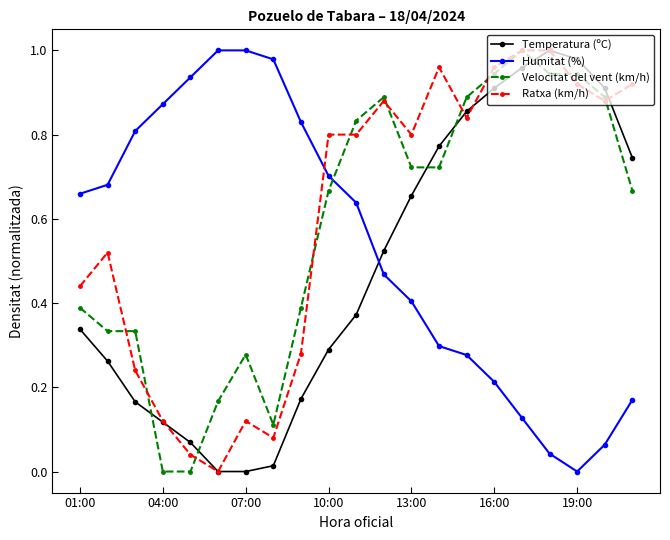

List the series in order of their overall mean, lowest first.

Temperatura (ºC), Humitat (%), Velocitat del vent (km/h), Ratxa (km/h)